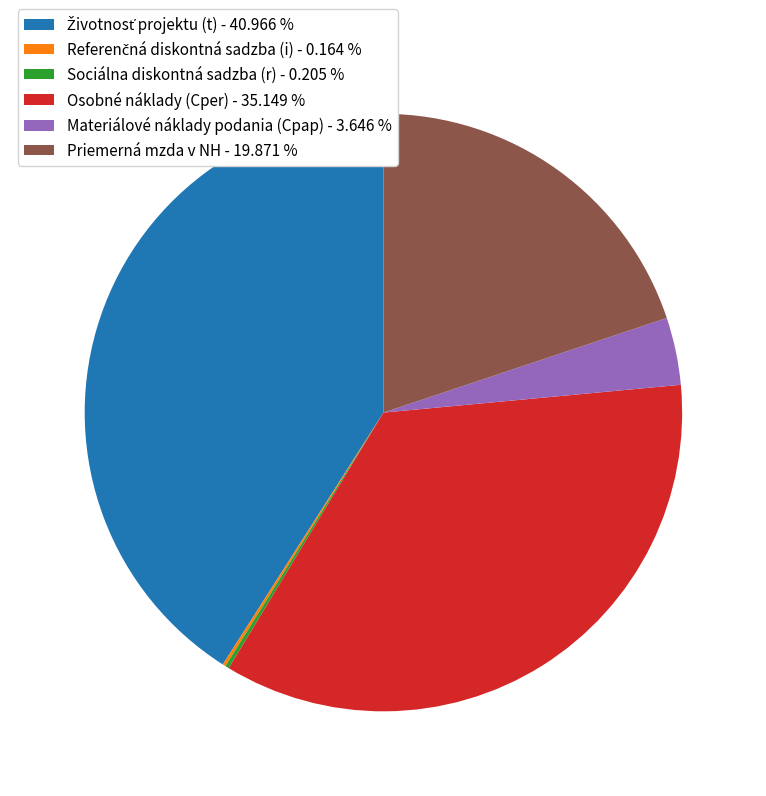

Does Osobné náklady (Cper) - 35.149 % account for over 50% of the chart?

No